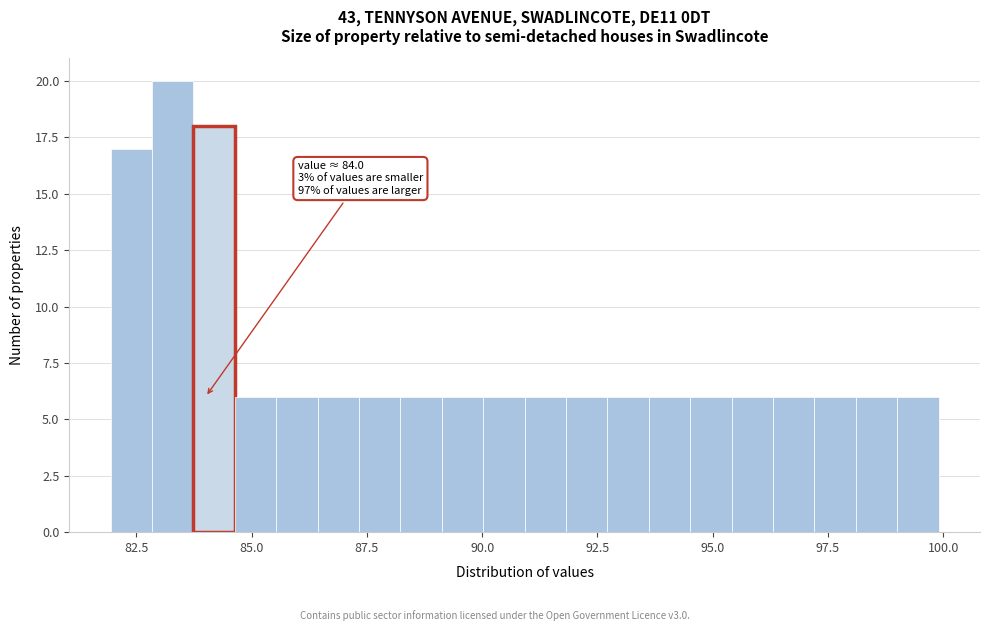

Read against the x-axis, roughly where is the centre of the tallest bar?

83.5